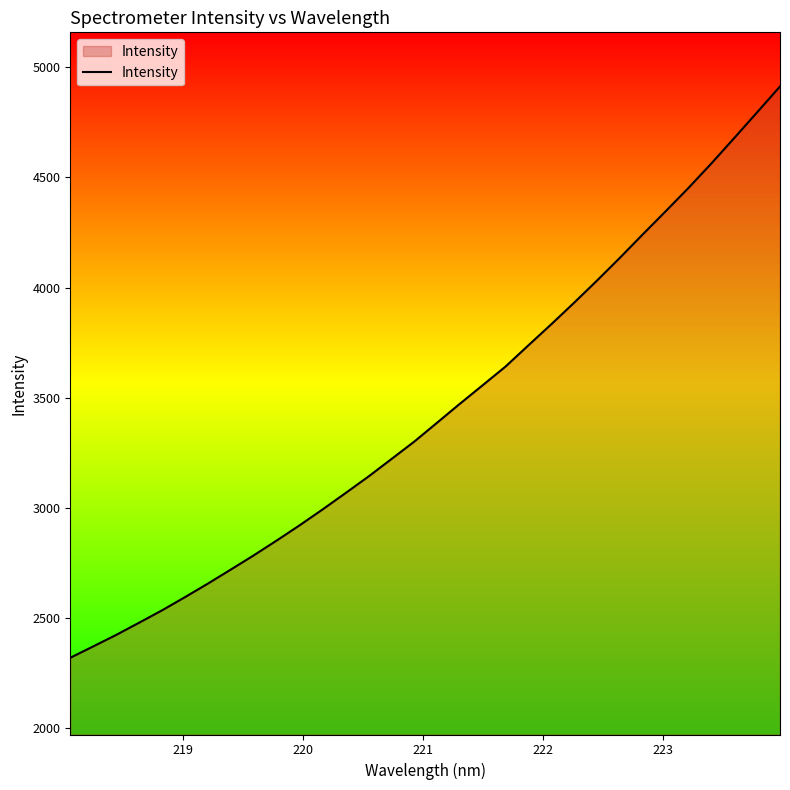

What is the smallest value displayed?

2320.8